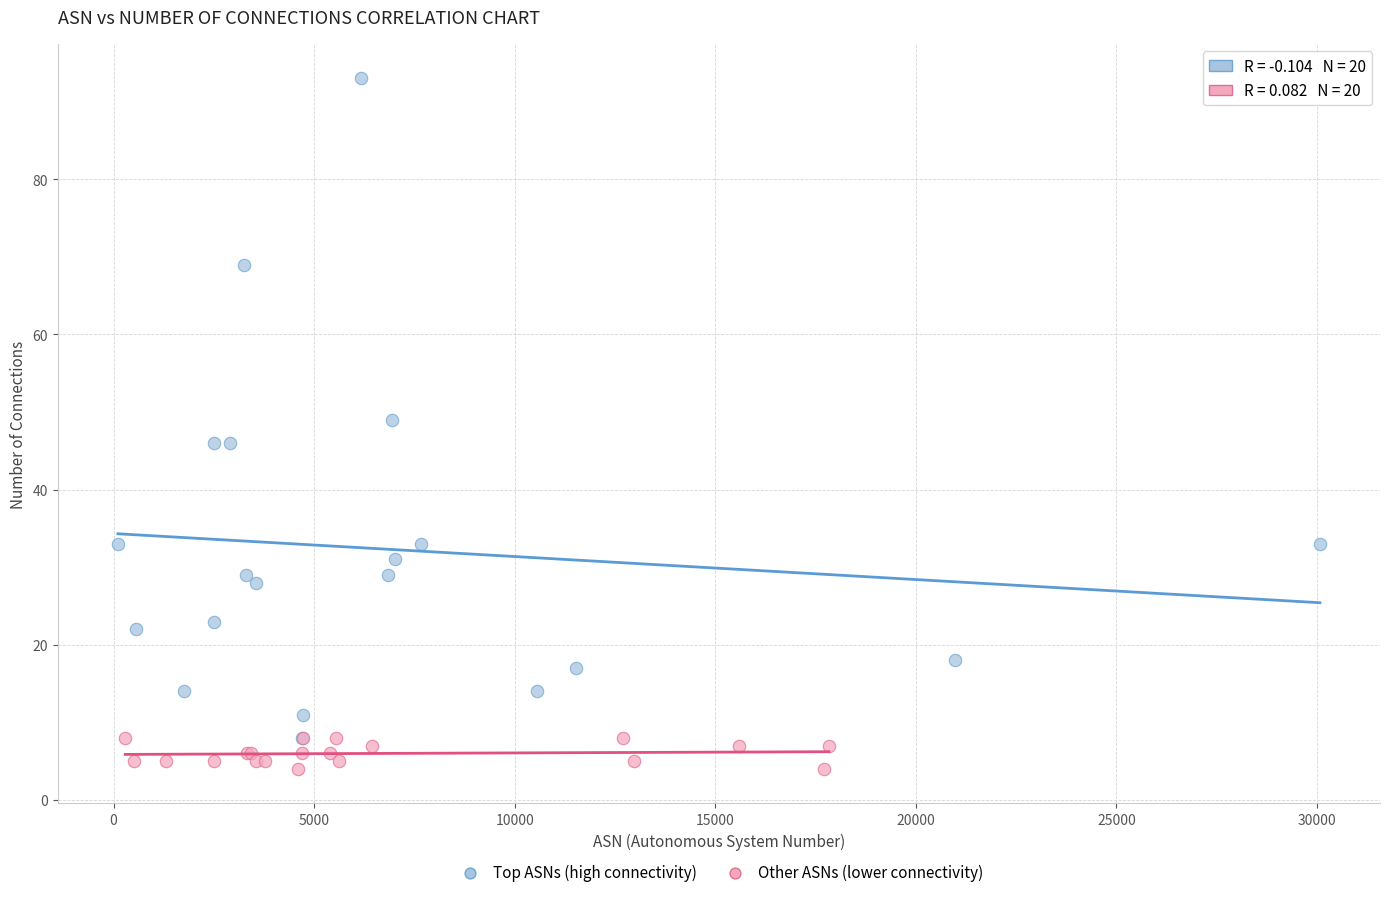

Which series contains the lowest Y value?

Other ASNs (lower connectivity)